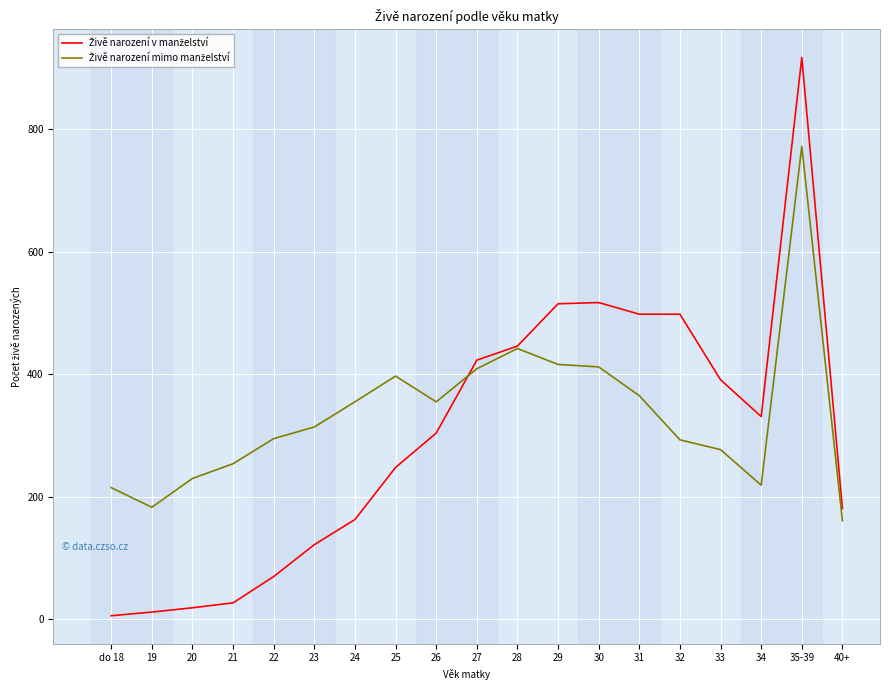

At which category is the sum across all series the highest?

35-39